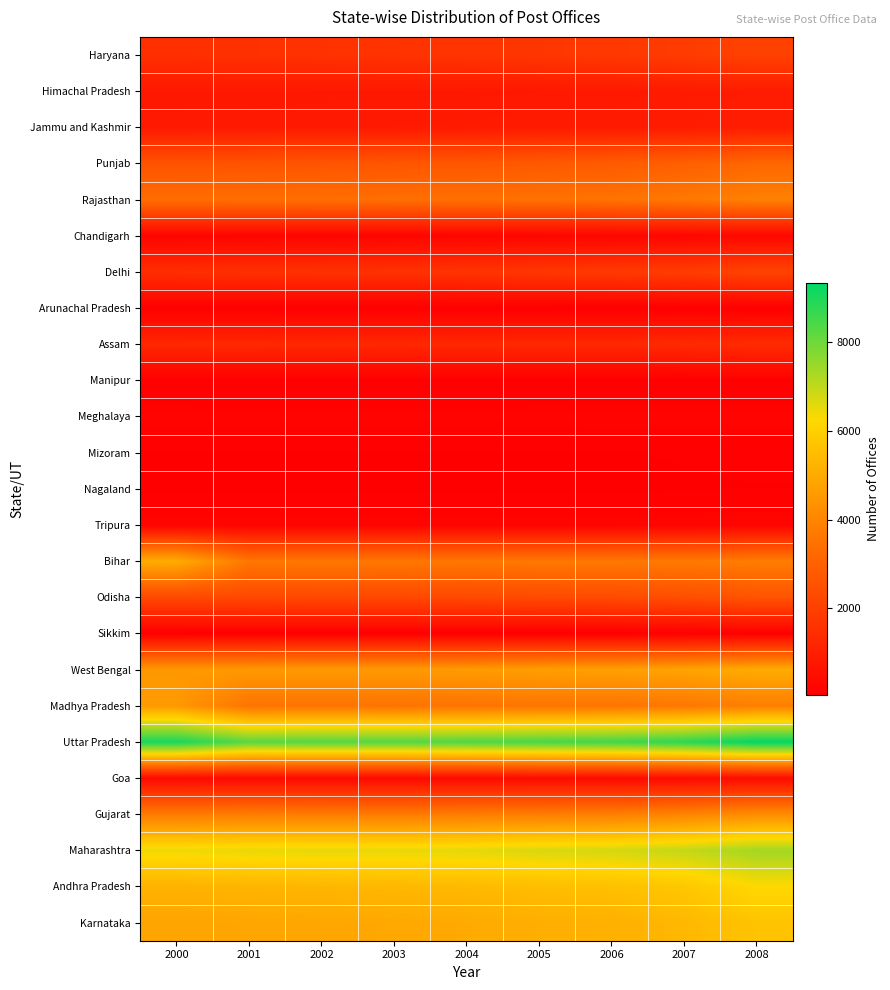

At which category does the chart reach its peak across all series?

2008